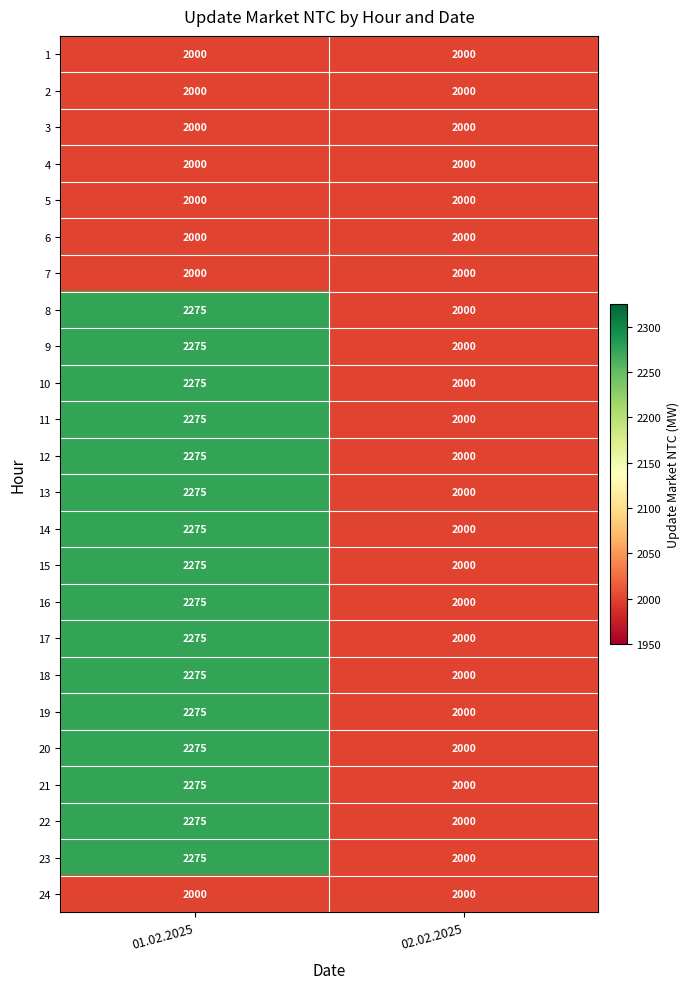

What is the greatest value displayed?

2275